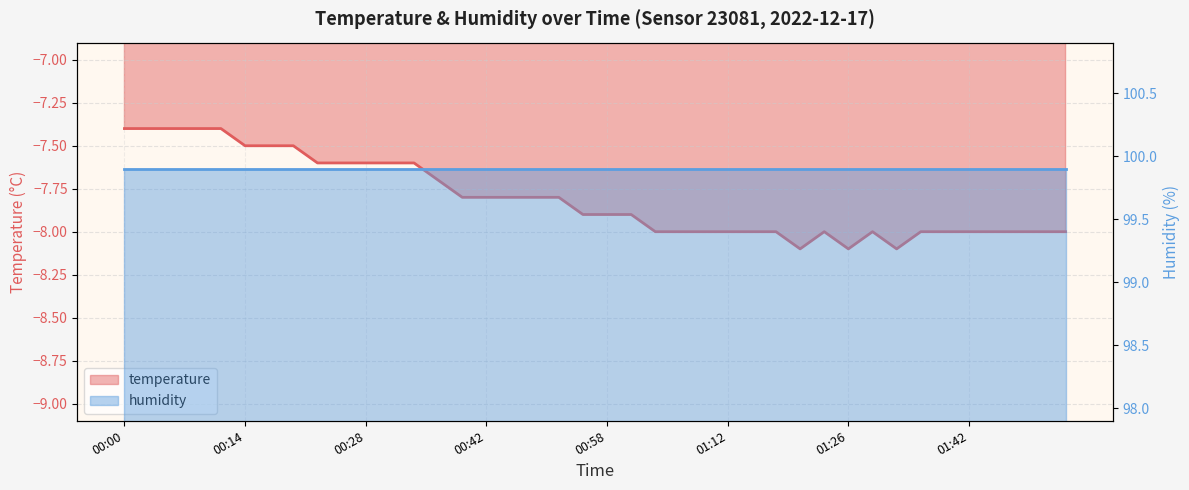

Rank the categories by value from highest to lowest.

00:00, 00:03, 00:06, 00:09, 00:11, 00:14, 00:17, 00:20, 00:23, 00:25, 00:28, 00:31, 00:34, 00:36, 00:39, 00:42, 00:44, 00:47, 00:50, 00:55, 00:58, 01:01, 01:04, 01:06, 01:09, 01:12, 01:15, 01:17, 01:23, 01:28, 01:36, 01:39, 01:42, 01:45, 01:48, 01:51, 01:53, 01:20, 01:26, 01:34